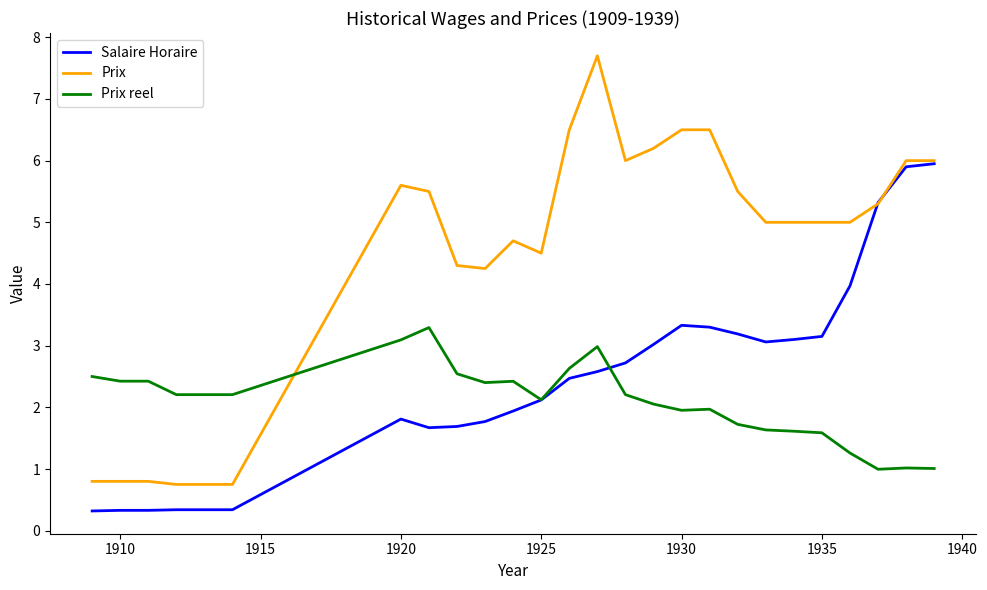

What is the difference between the second highest and minimum values in the Prix reel series?

2.1